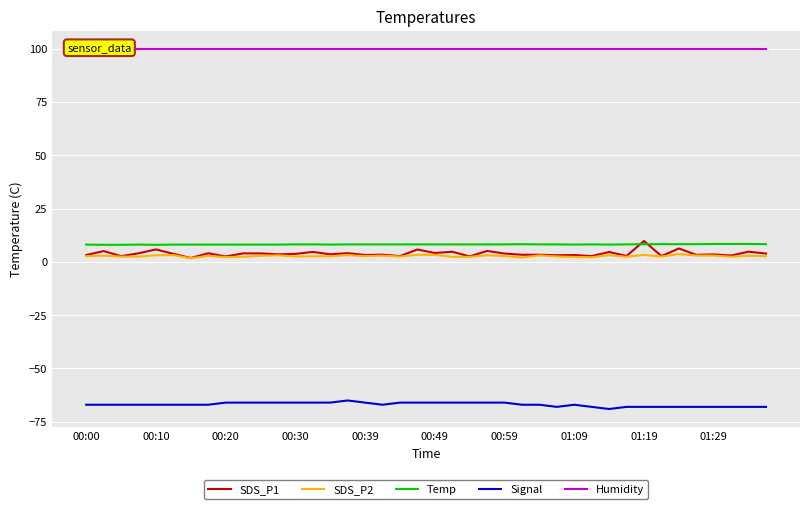

What value does the Temp series have at 23?

8.2